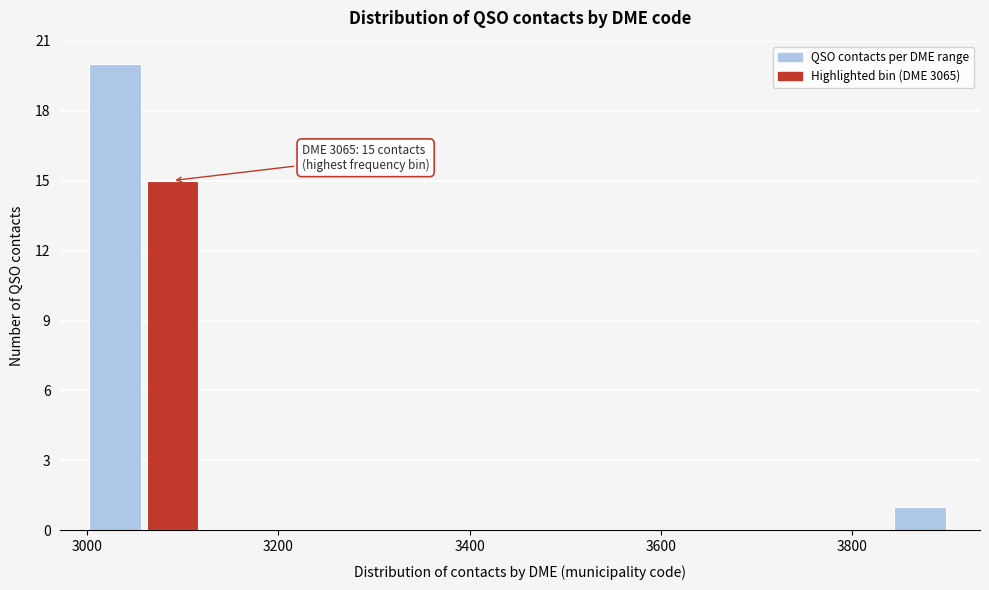

Around what value on the x-axis is the tallest bar? Give the approximate position of its centre, as read against the axis.

3020